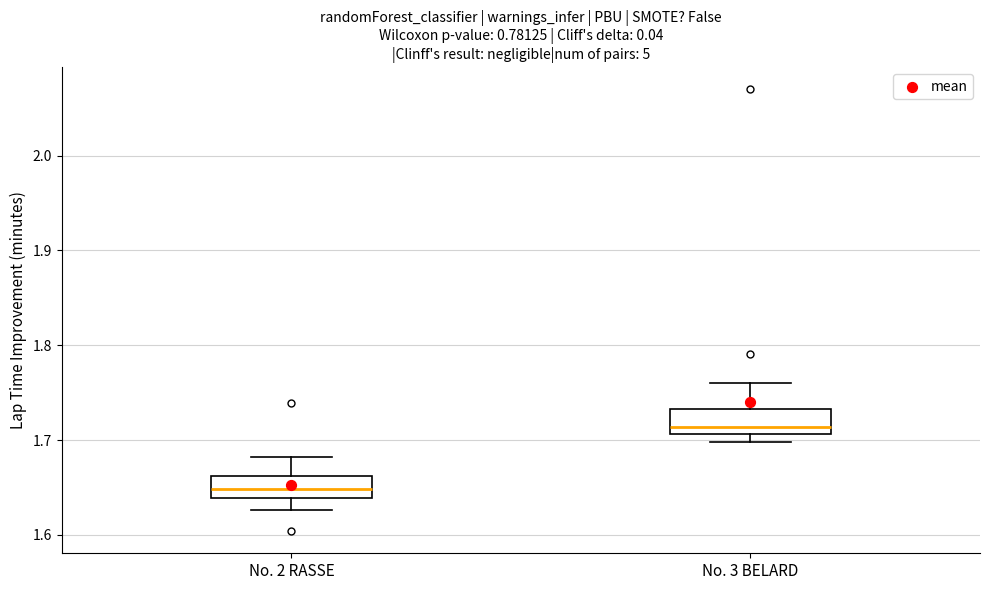

Where is the upper edge of the box for No. 2 RASSE on the y-axis? The values are not printed on the chart, so give them approximately, as read against the axis.

1.66